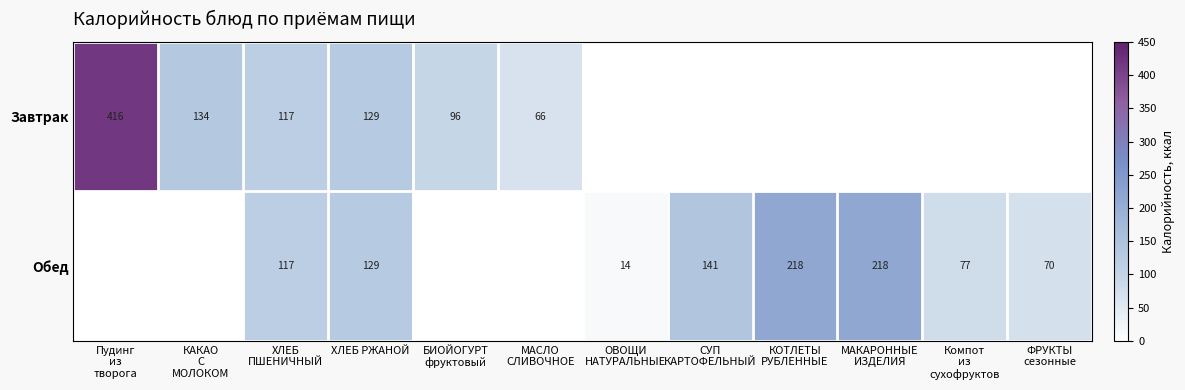

True or false: Завтрак has a value of 129 at ХЛЕБ РЖАНОЙ.

True